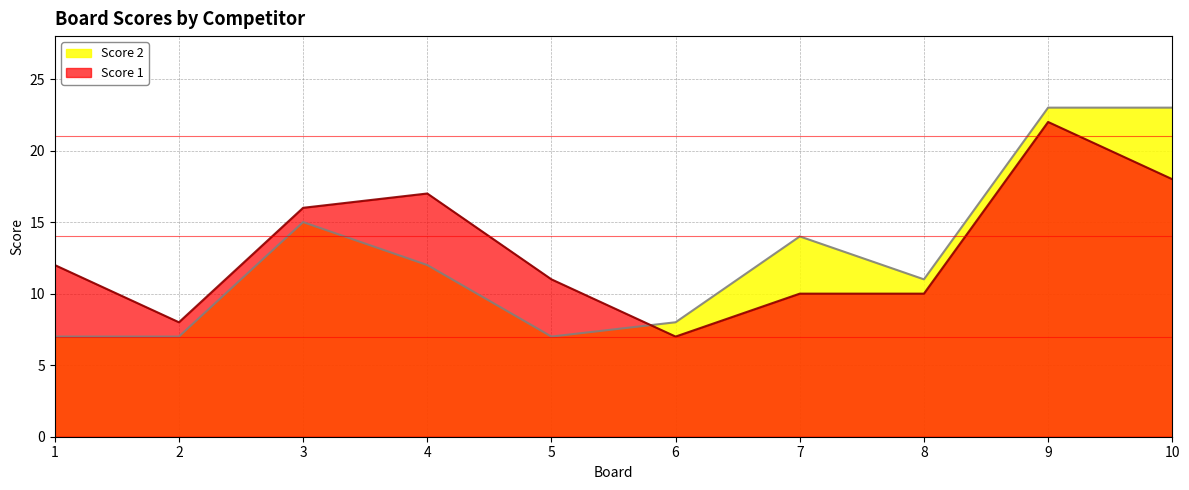

What is the total value across all series at 3?

31